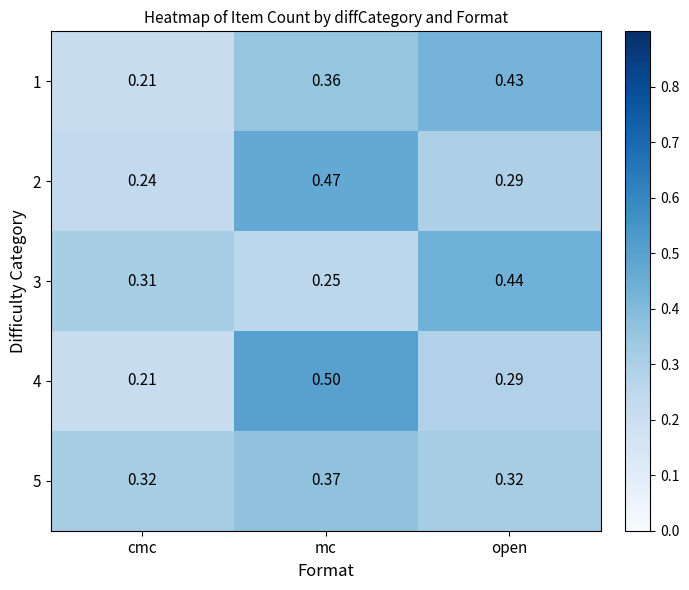

At how many categories does at least one series exceed 0?

3